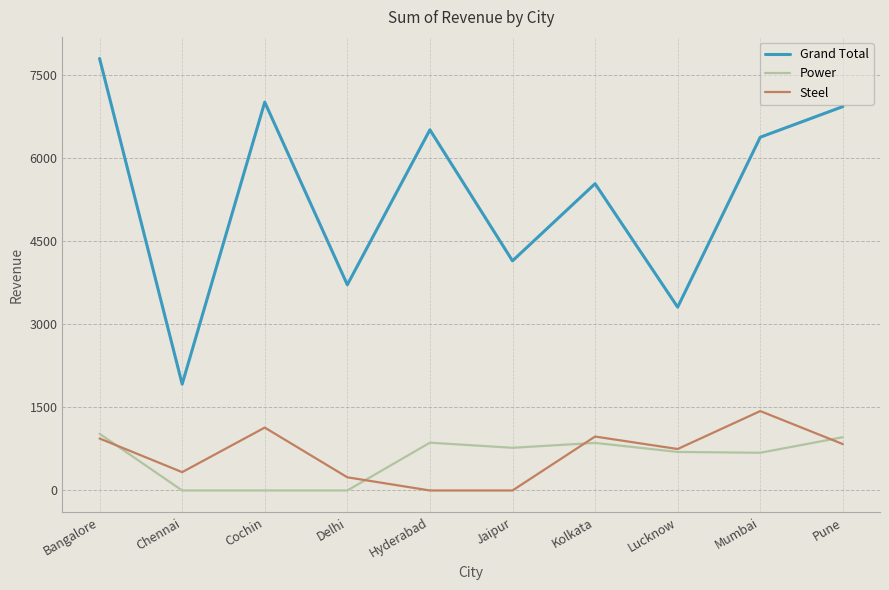

Is it true that Power equals 681 at Mumbai?

True